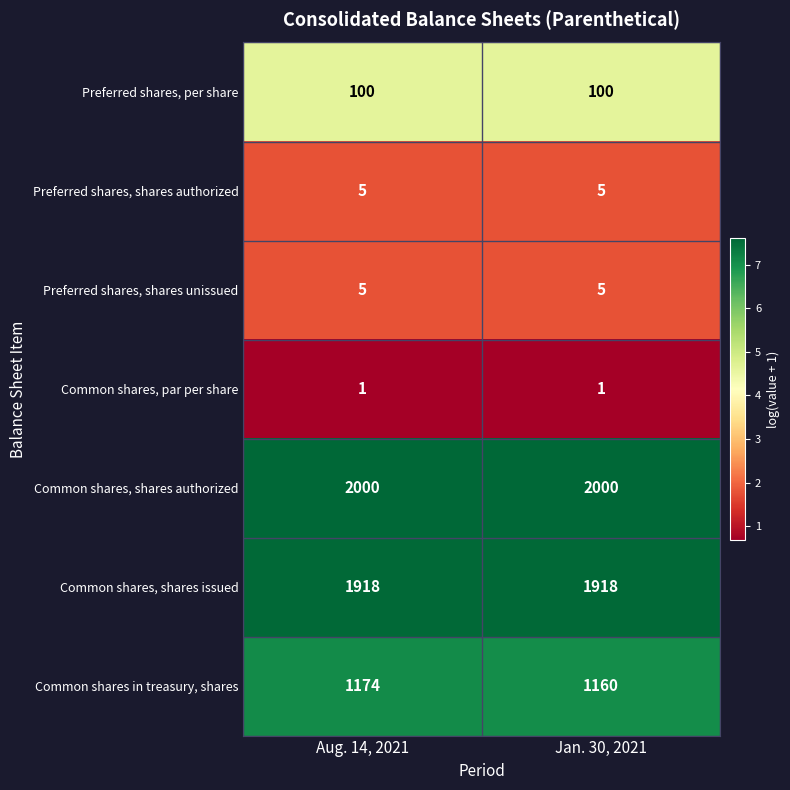

How many categories are shown in the chart?

2